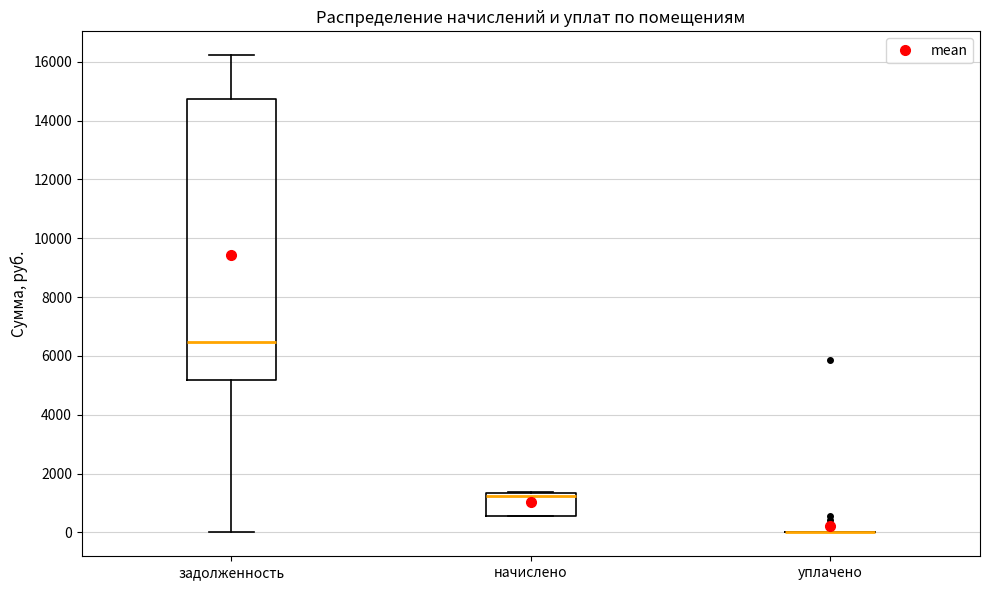

Reading left to right, read every box against the y-axis: the position of its median line, the range the box covers, and the ends of its whiskers. The values are not printed on the chart, so give them approximately, as read against the axis.

задолженность: median 6400, box 5200 to 14800, whiskers 0 to 16200
начислено: median 1200, box 600 to 1400, whiskers 600 to 1400
уплачено: box collapsed to a line at 0, whiskers 0 to 0